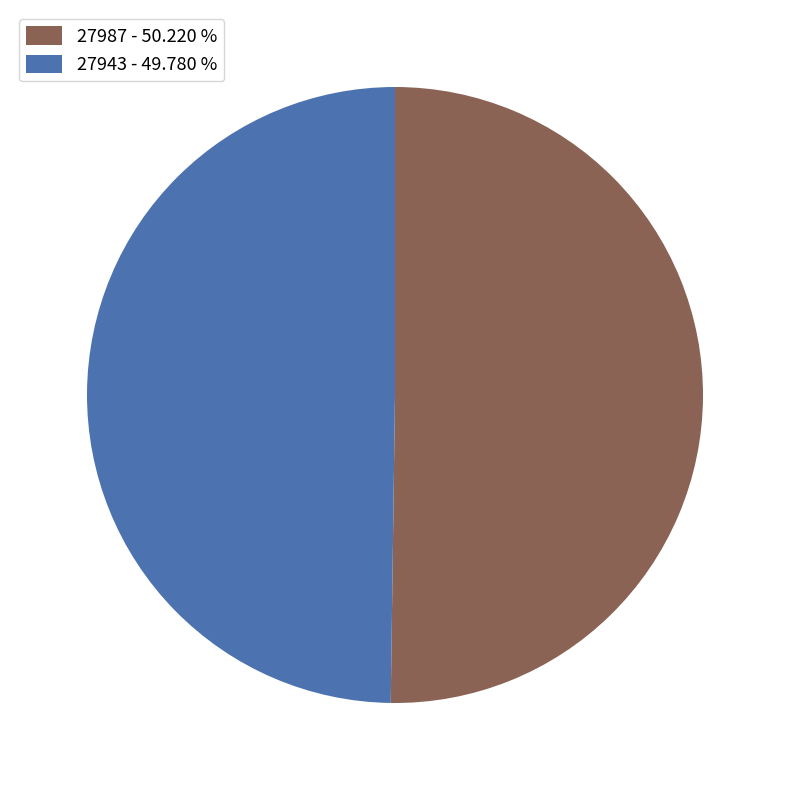

What is the ratio of the value at 27943 - 49.780 % to the value at 27987 - 50.220 %?

1.0